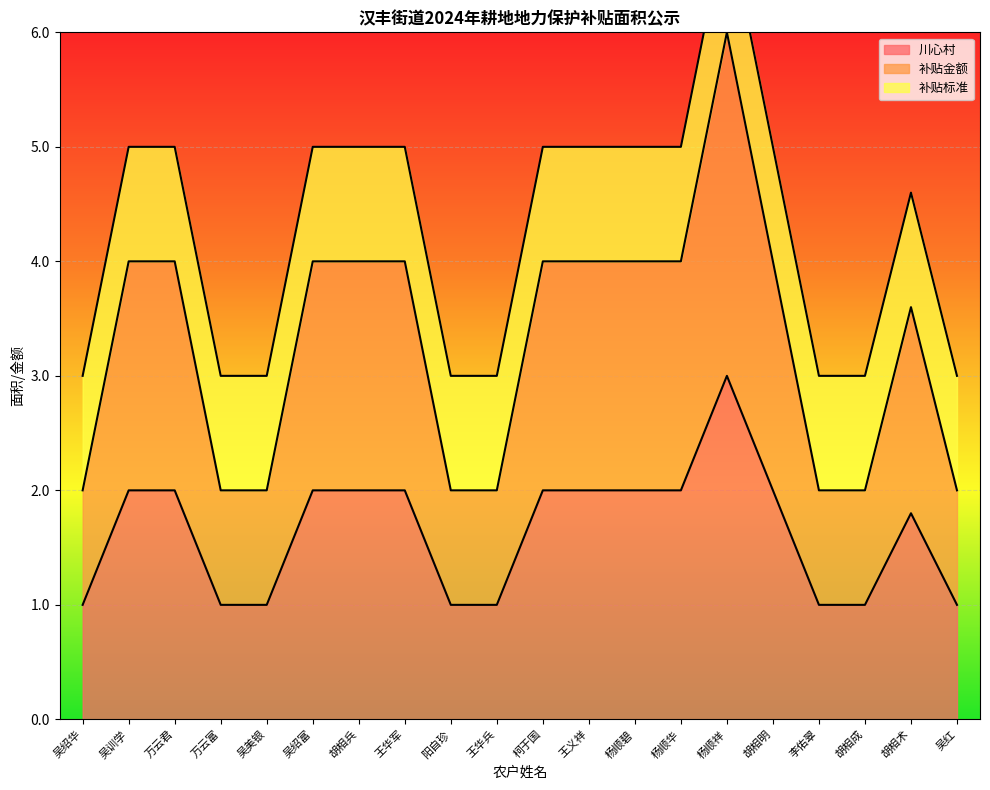

What is the label of the 11th point from the right?

王华兵